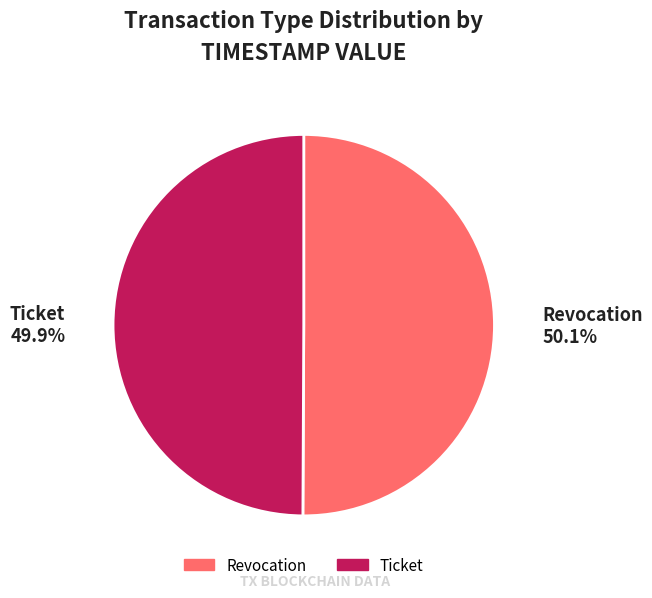

Does any single category account for the majority?

Yes